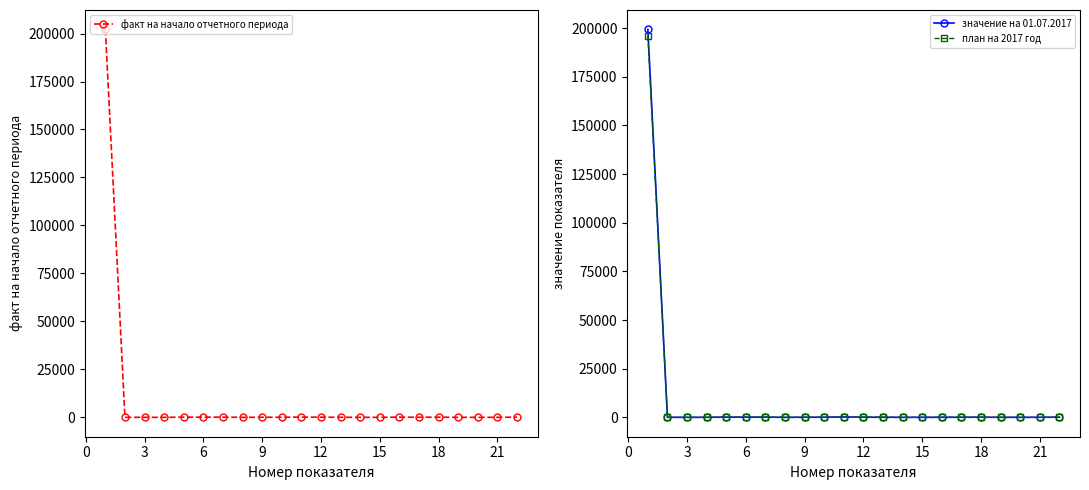

True or false: план на 2017 год has more than 2 interior local peaks.

True